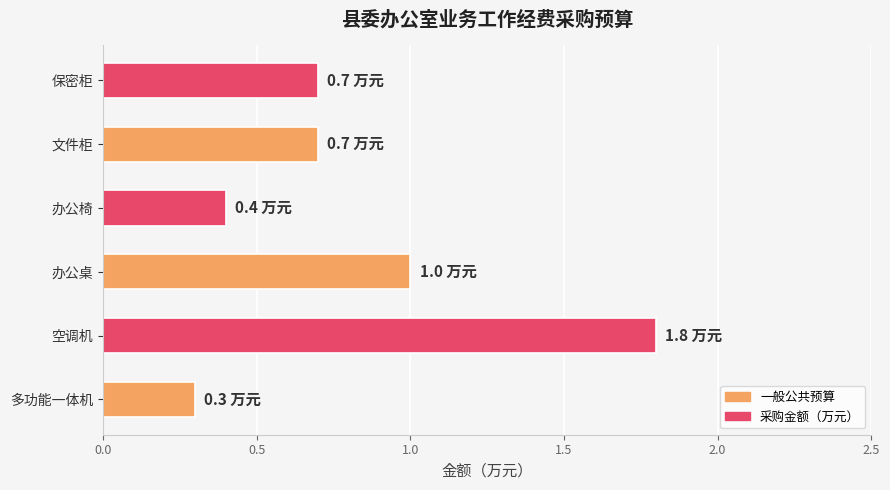

What is the average value?

0.8